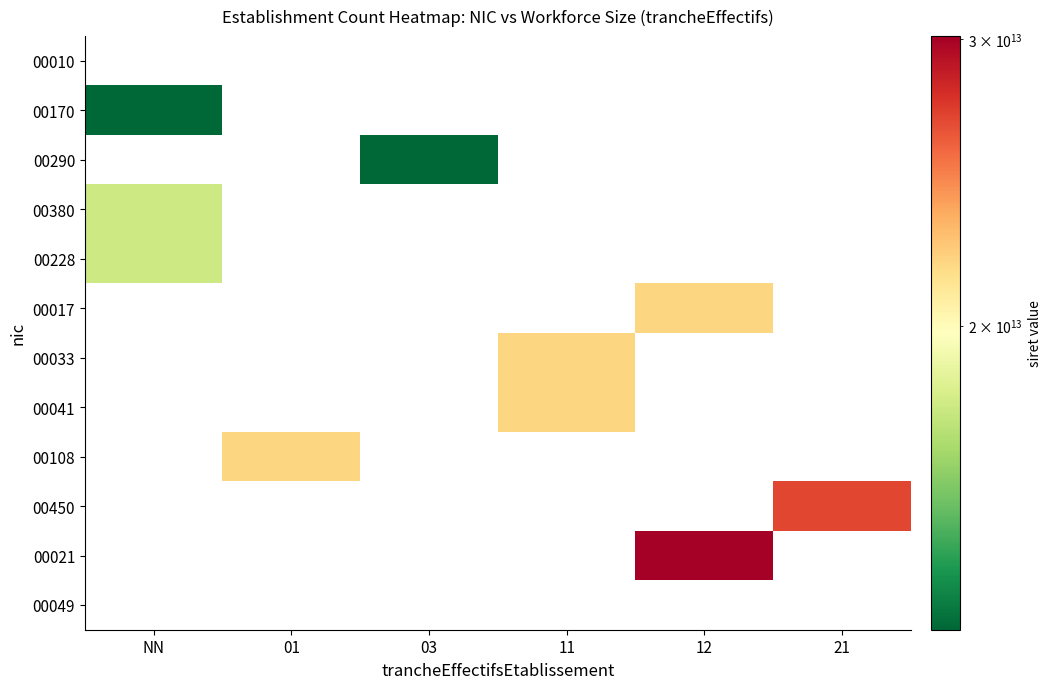

At which category does the chart reach its minimum across all series?

NN